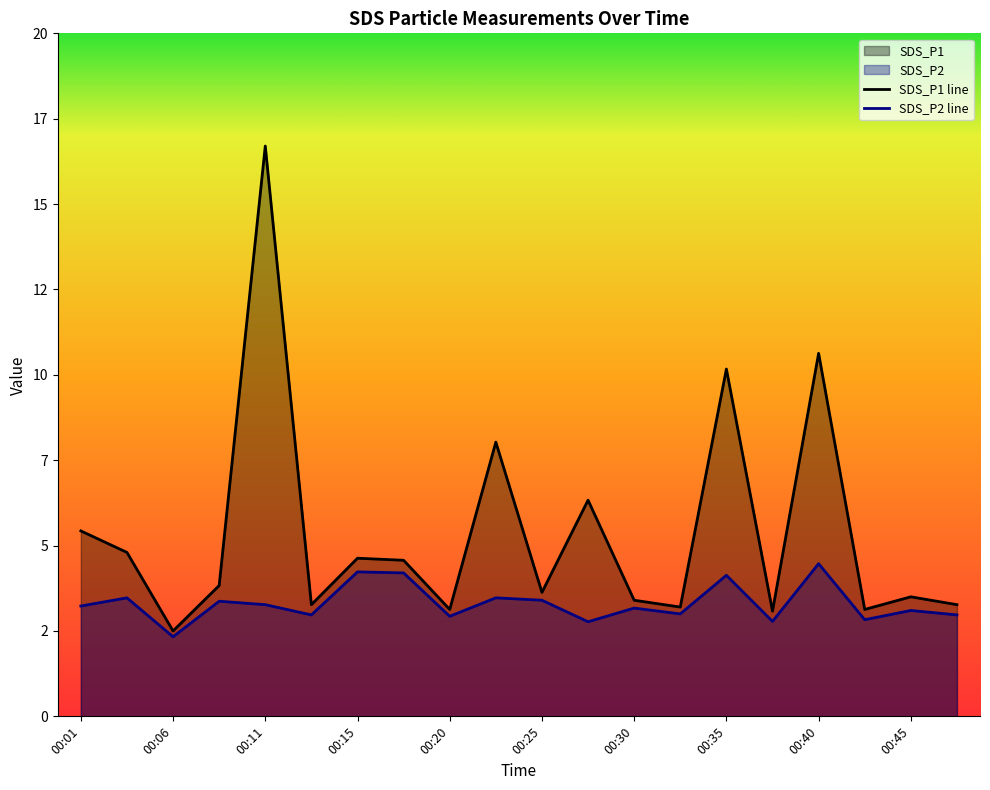

Where is the first local minimum for SDS_P2?

00:06